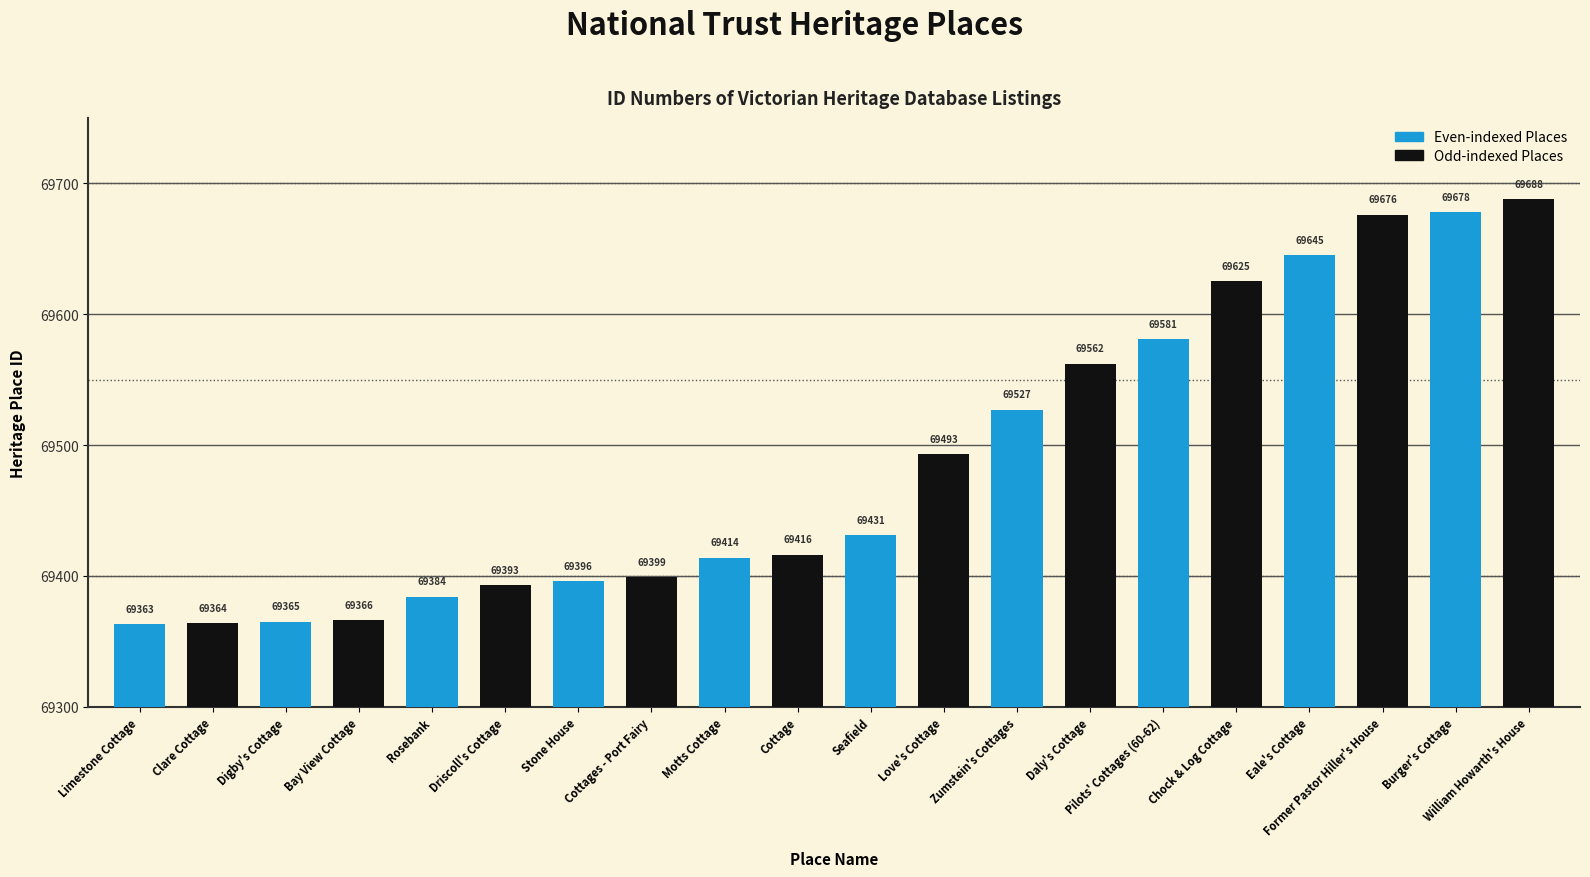

Which series has the largest total across all categories?

Odd-indexed Places